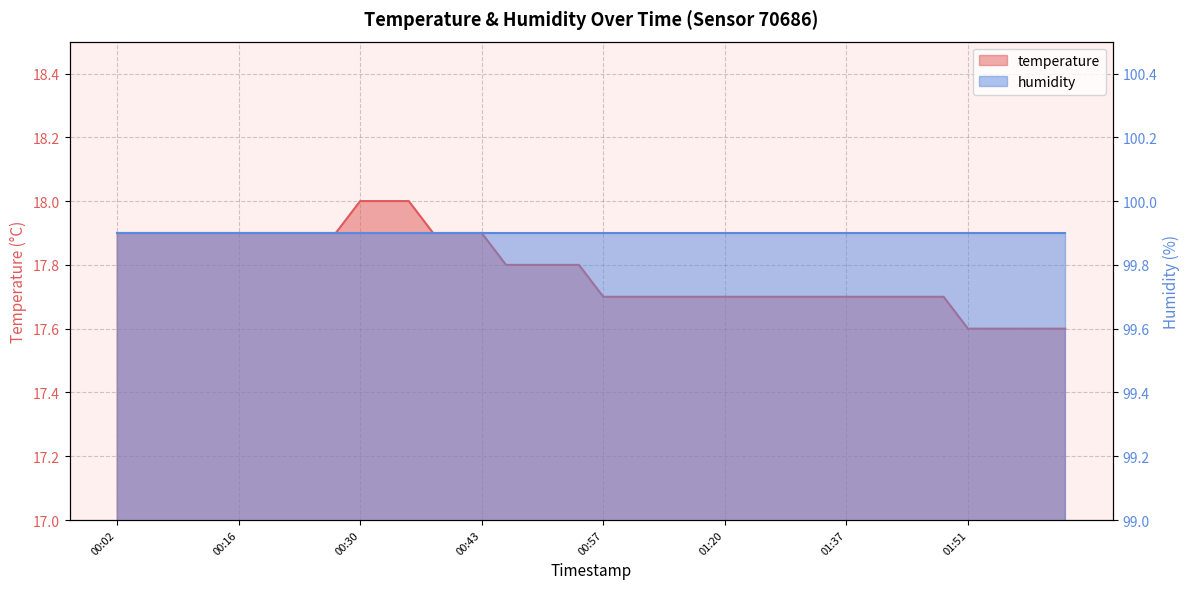

True or false: the data shows 17.8 at 00:52.

True